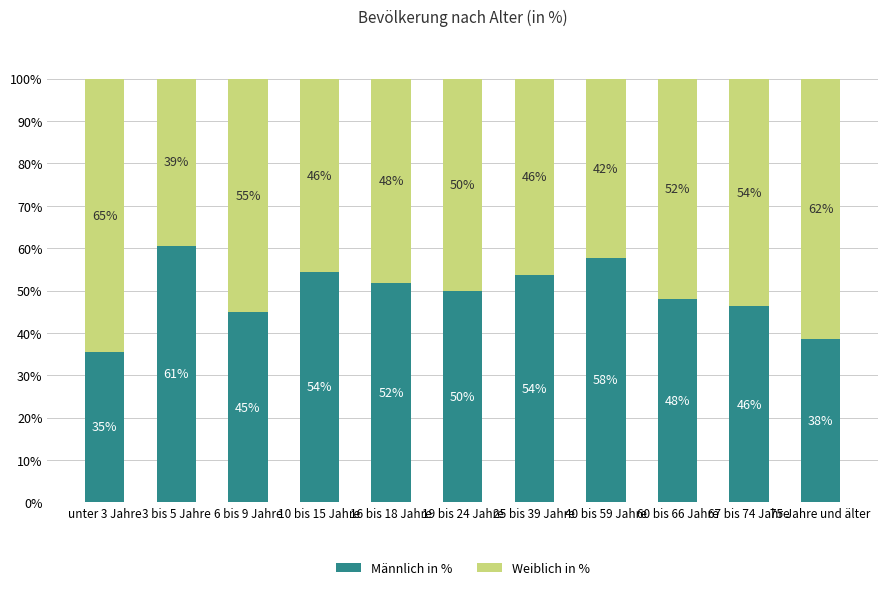

Where is Männlich in % nearest to the value 48?

60 bis 66 Jahre